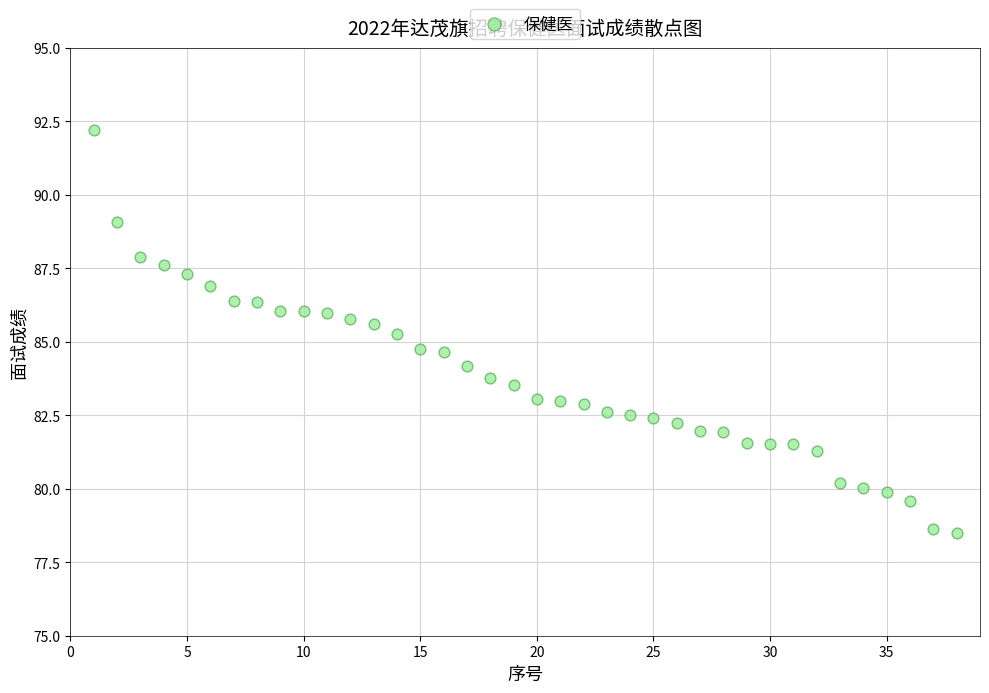

What is the range of Y values (max minus min)?

13.7